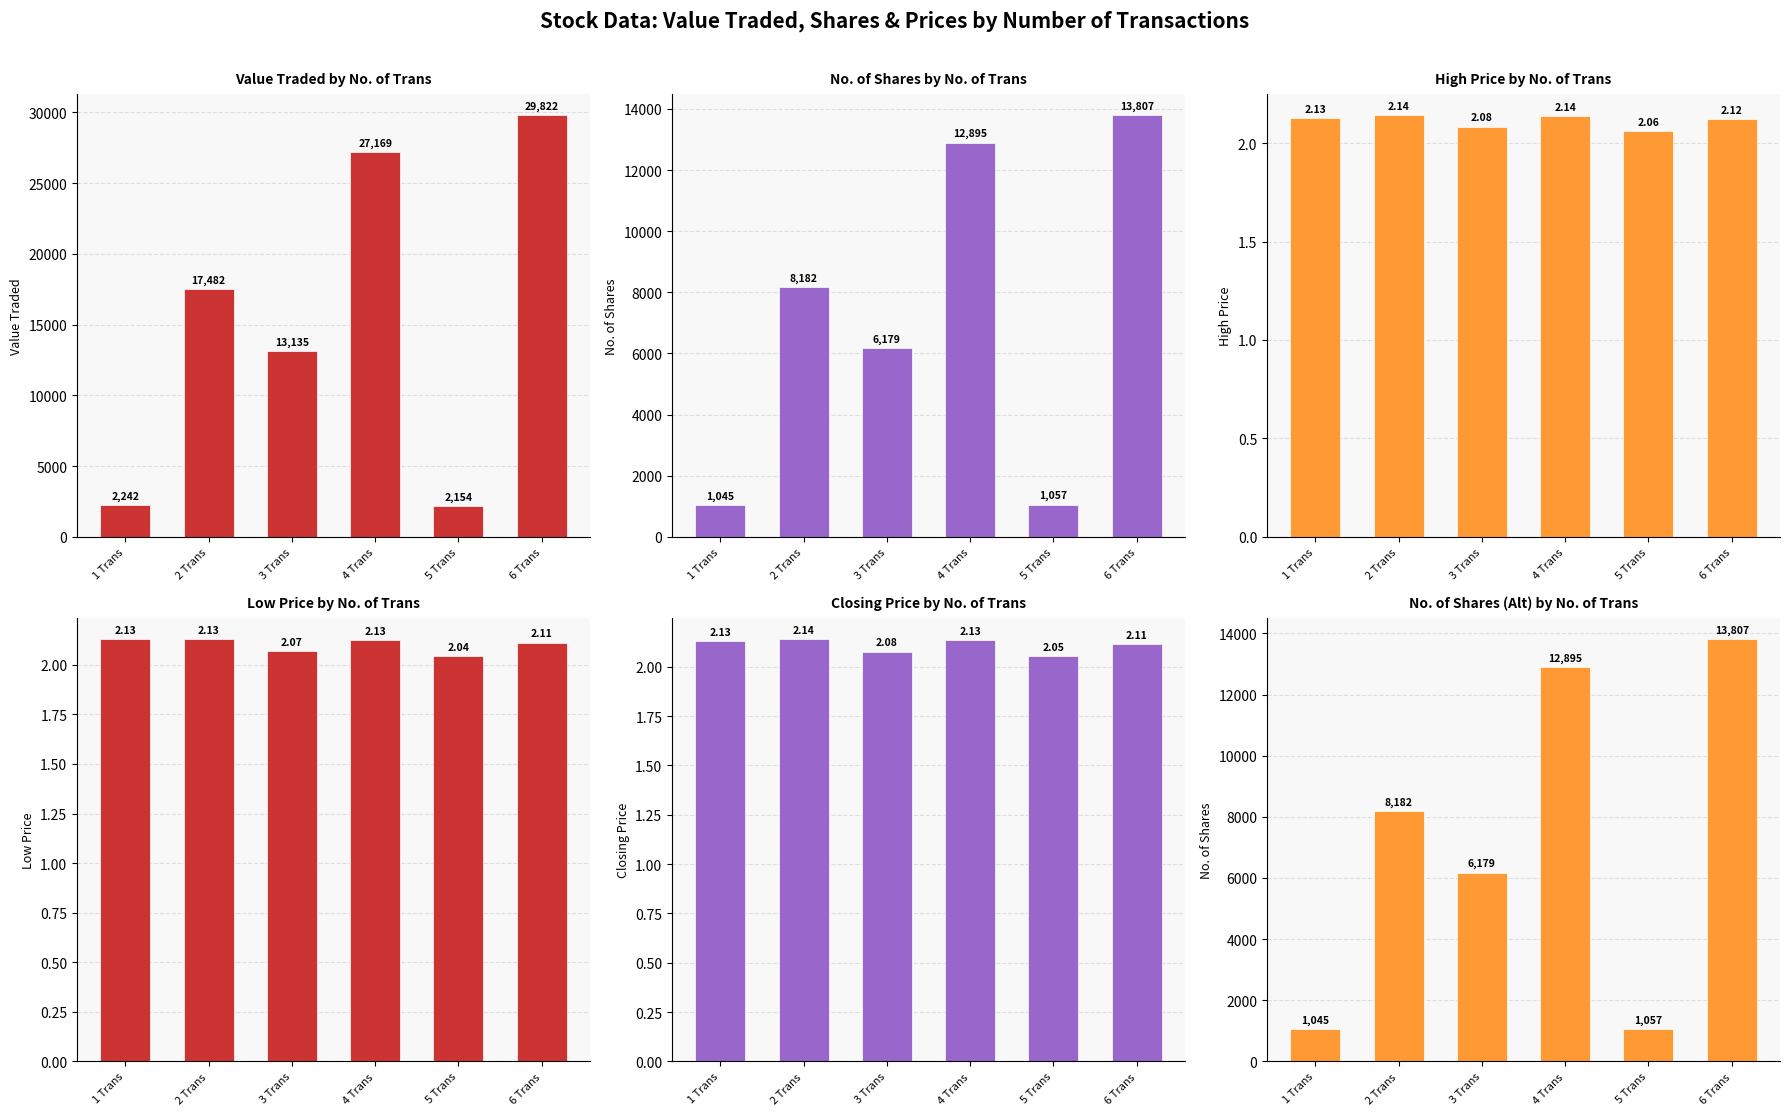

What is the average value of the No. of Shares series?

7194.2